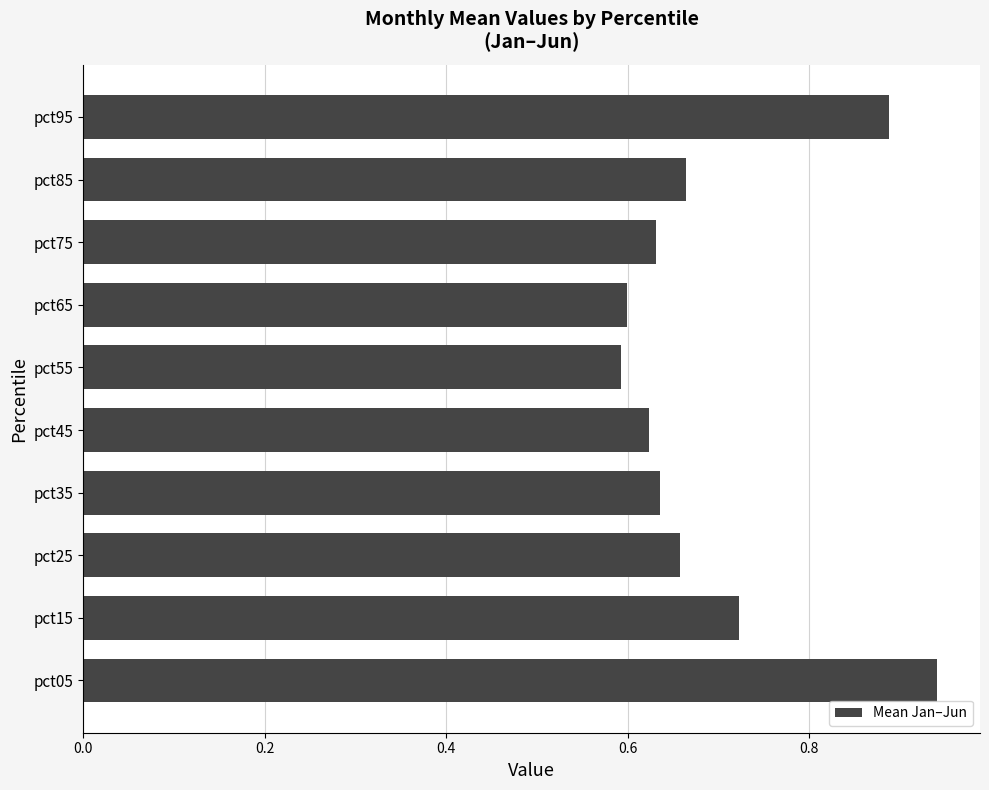

What is the sum of all values?

7.0